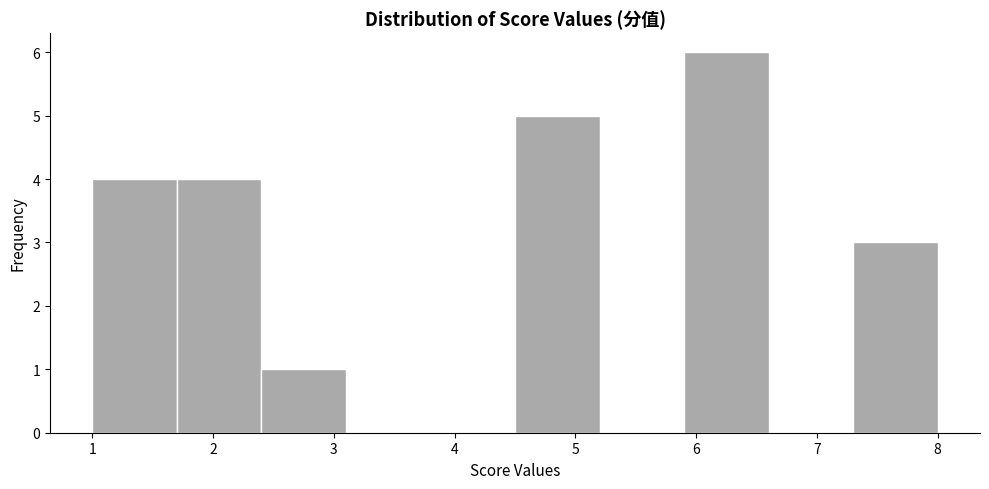

What is the height of the bar covering 4.5 to 5.2 on the x-axis? The values are not printed on the chart, so give them approximately, as read against the axis.

5